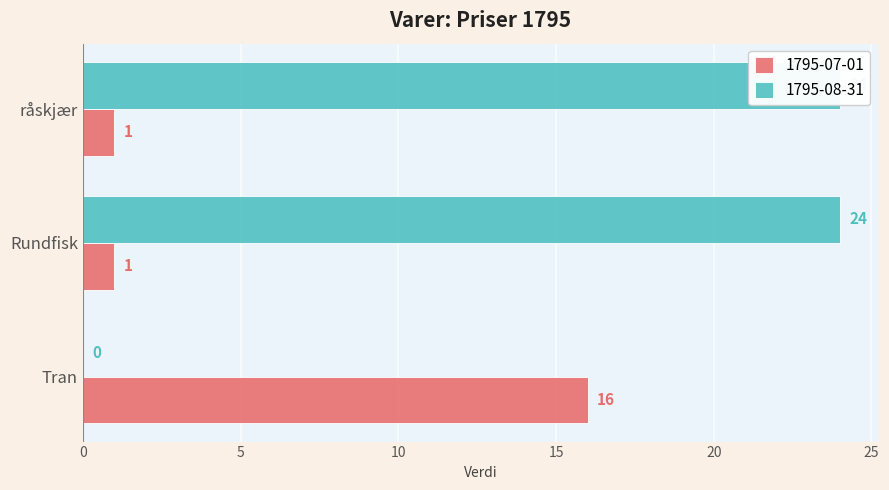

At which label does 1795-08-31 reach its minimum?

Tran